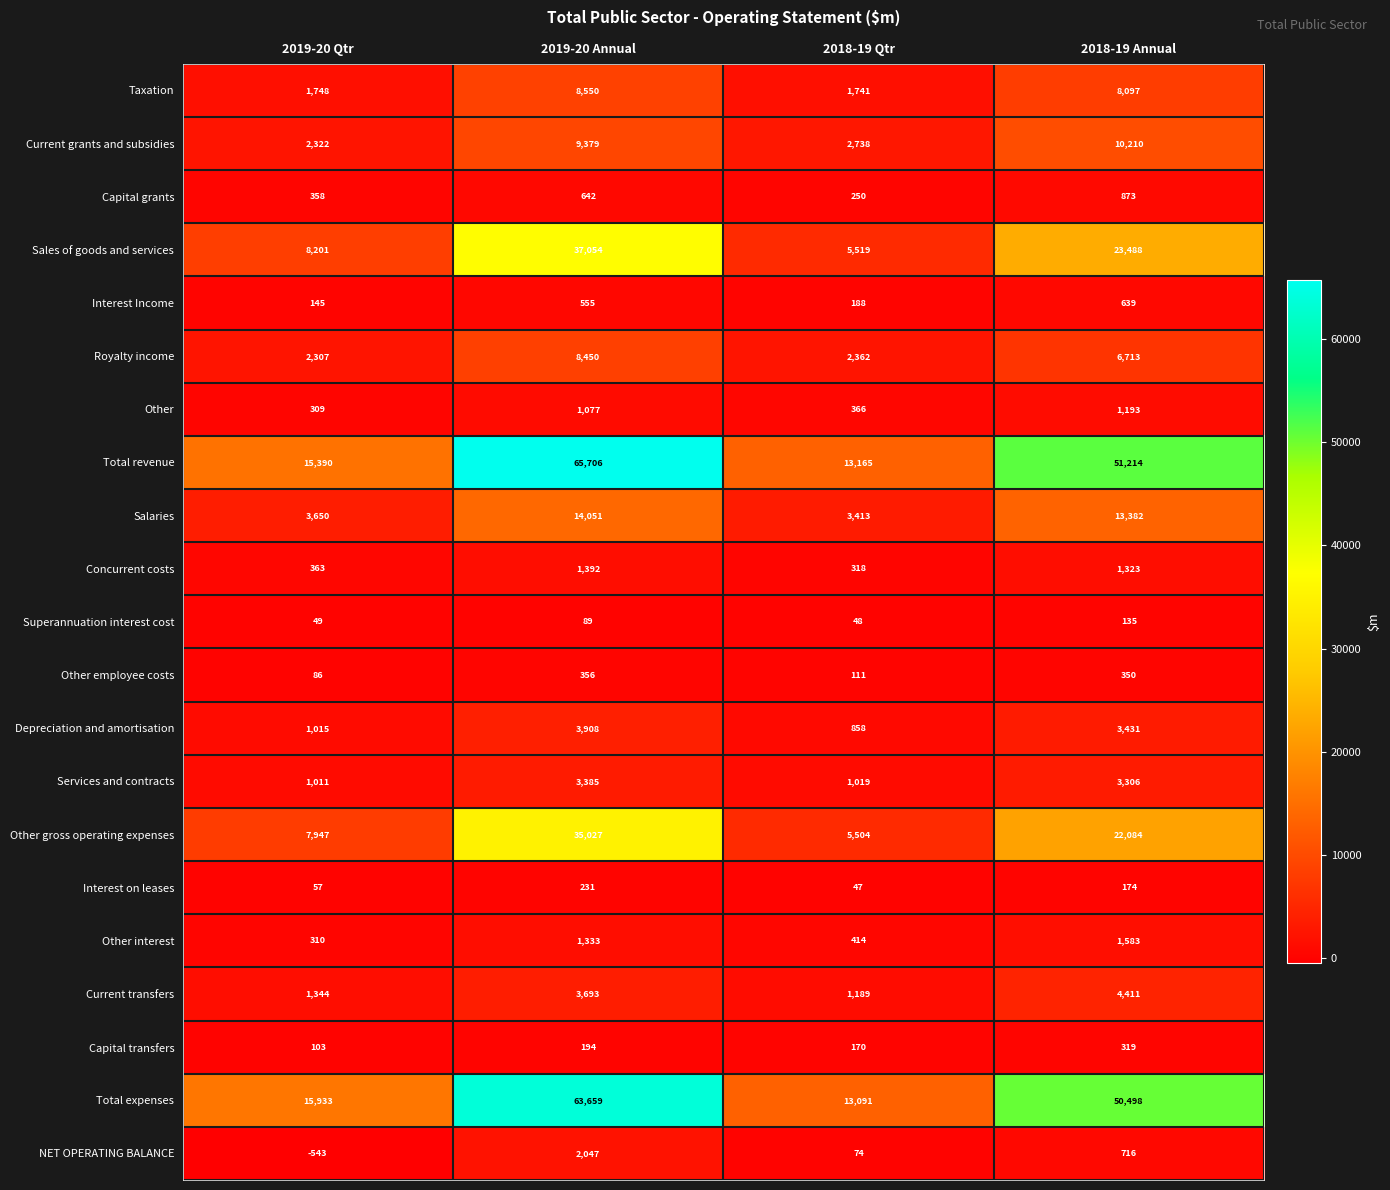

At how many categories does at least one series exceed 53528?

1